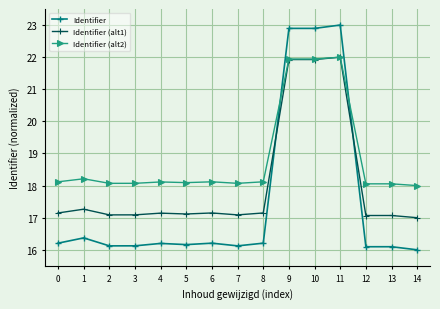

Where do Identifier (alt1) and Identifier first cross each other?

8 and 9